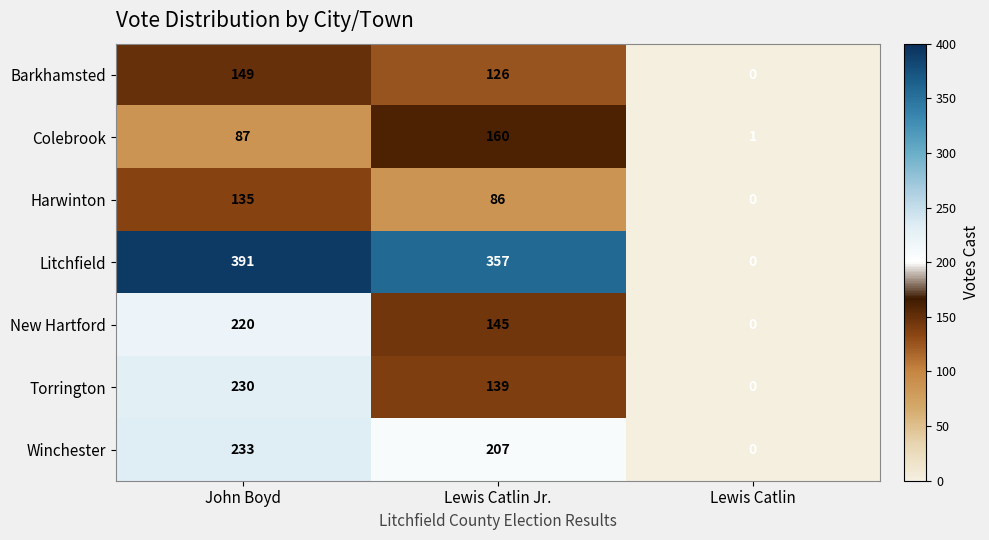

True or false: Litchfield has a value of 256 at Lewis Catlin.

False